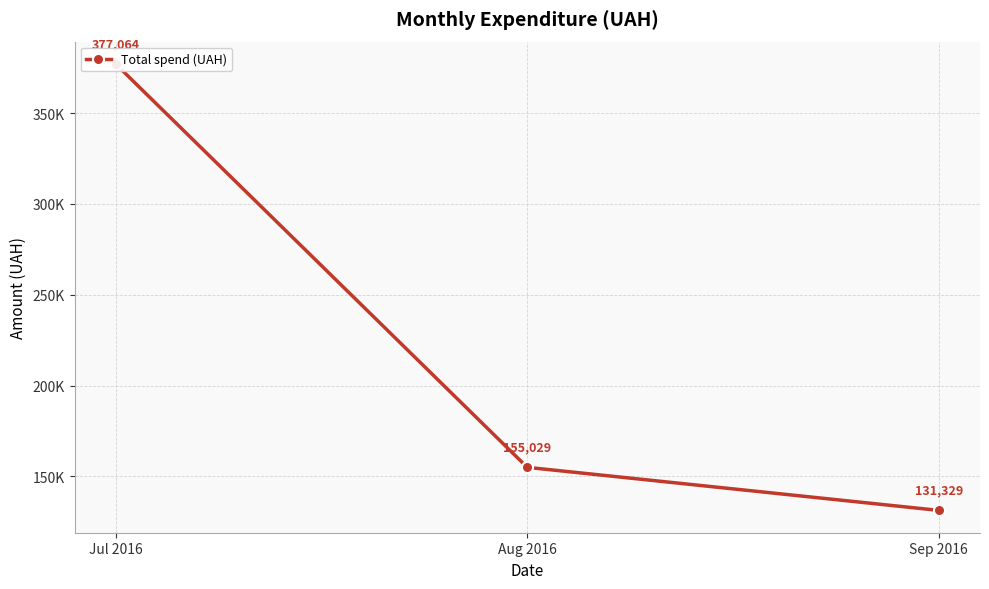

Where does the data first go above 155029?

Jul 2016